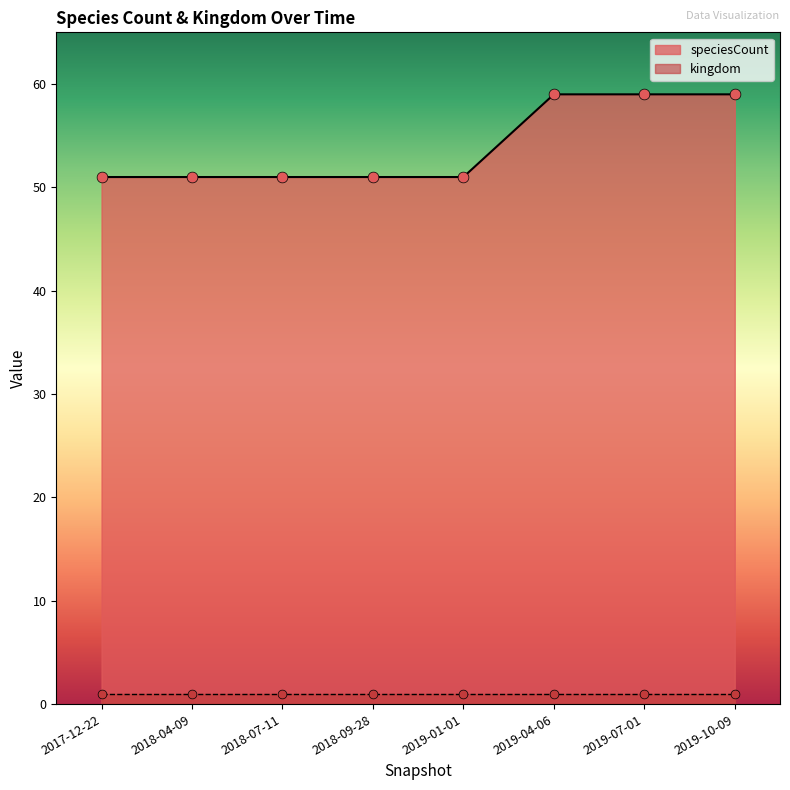

At how many categories does at least one series exceed 22?

8